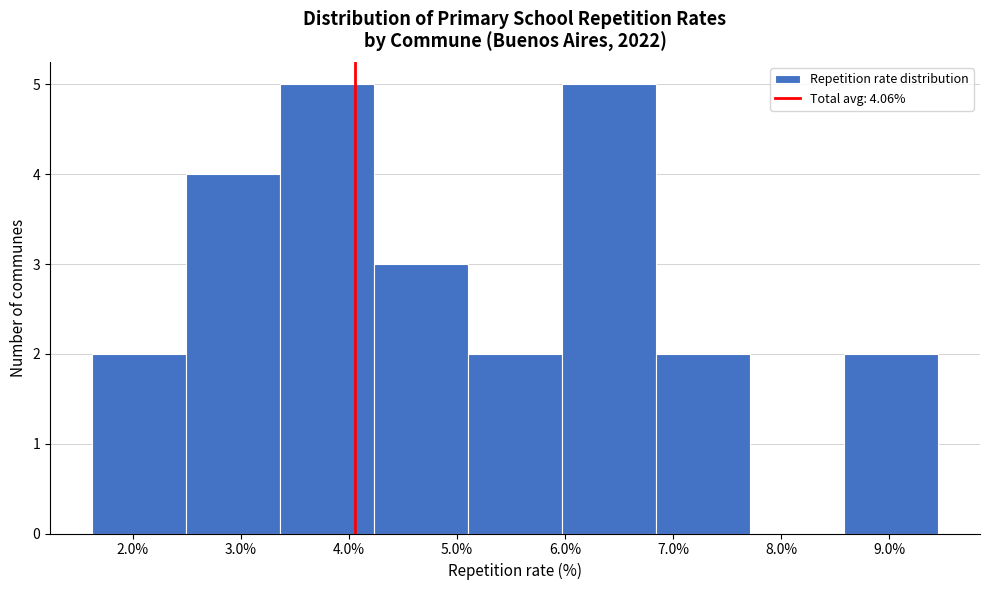

Reading left to right, transcribe this chart: for each bar, give the range it covers on the x-axis and its height. Neither the bar edges nor the heights are printed on the chart, so give them approximately, as read against the axes.

1.6 to 2.5: 2
2.5 to 3.4: 4
3.4 to 4.2: 5
4.2 to 5.1: 3
5.1 to 6.0: 2
6.0 to 6.8: 5
6.8 to 7.7: 2
7.7 to 8.6: 0
8.6 to 9.4: 2